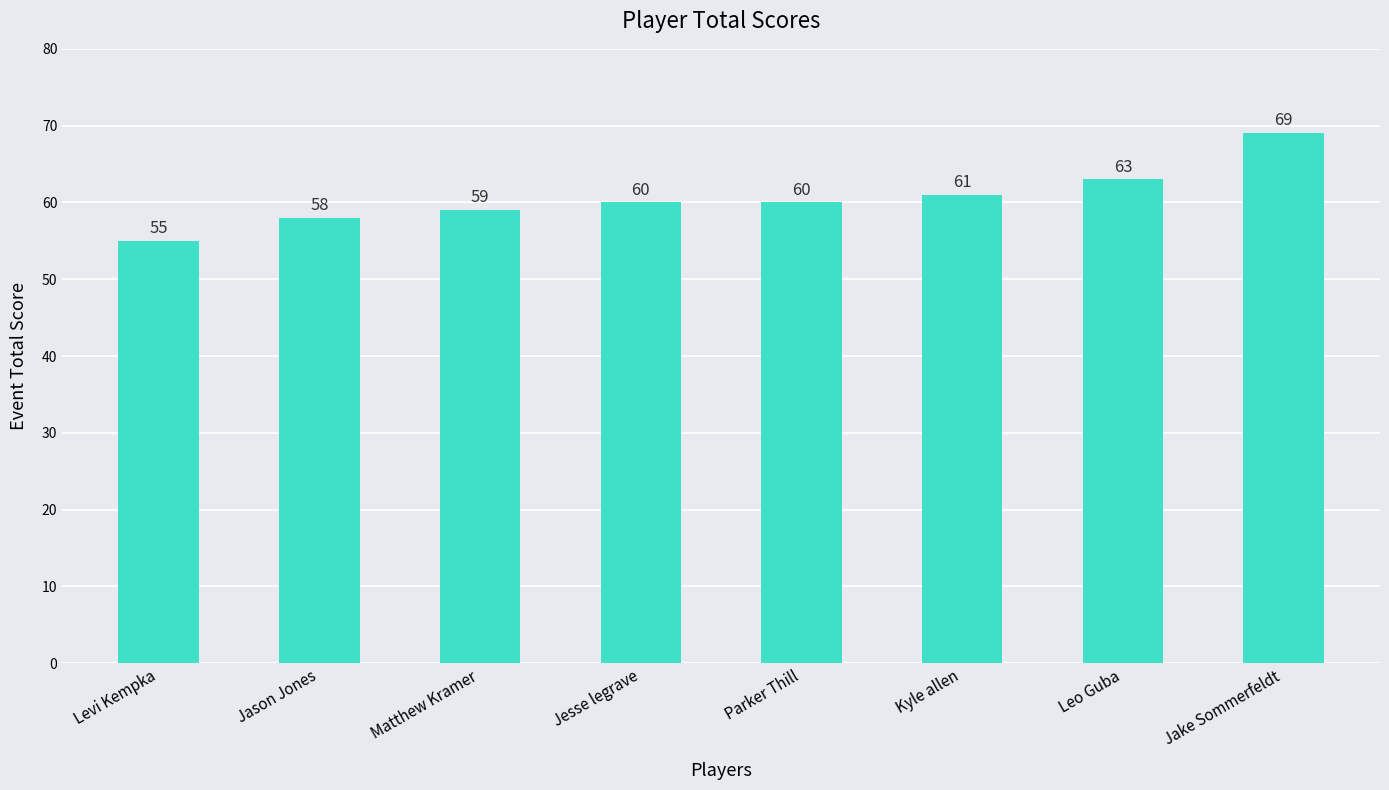

How many categories are shown in the chart?

8